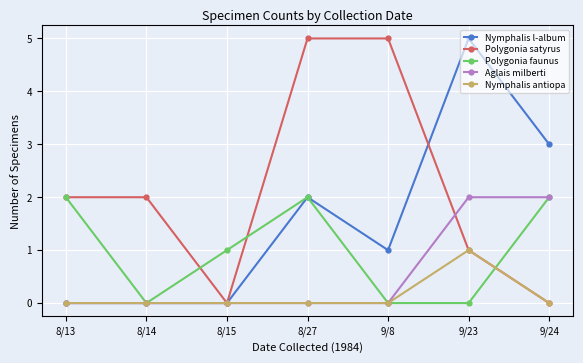

What is the spread (max minus min) of values at 9/23?

5